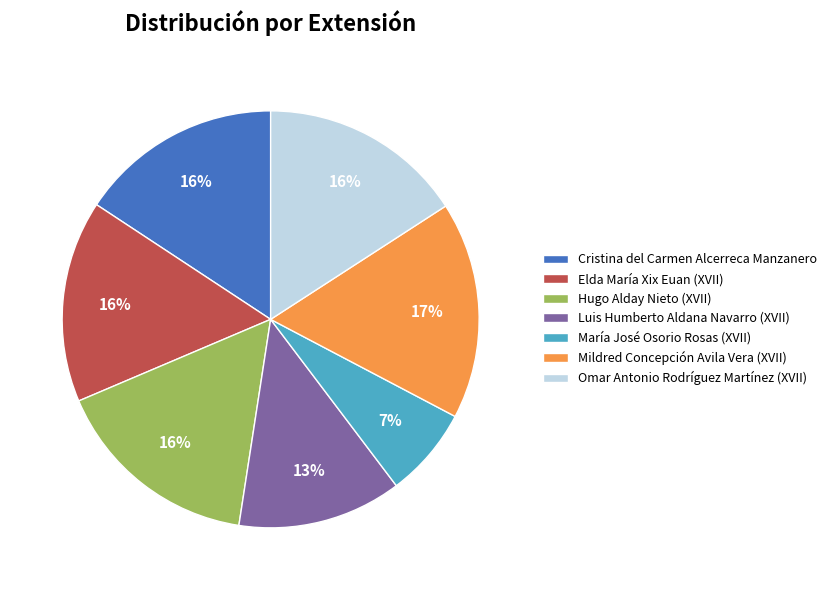

Which has a higher value, Cristina del Carmen Alcerreca Manzanero or María José Osorio Rosas (XVII)?

Cristina del Carmen Alcerreca Manzanero